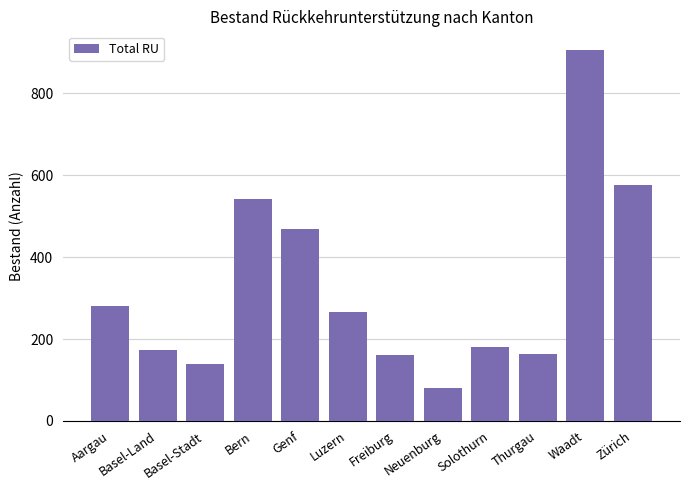

What is the greatest value displayed?

906